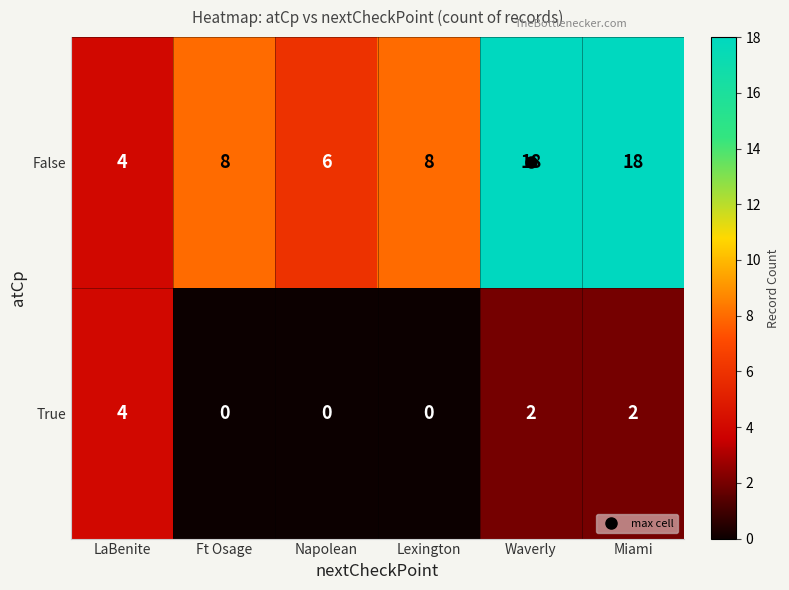

What value does the False series have at Miami, to the nearest 5?

20